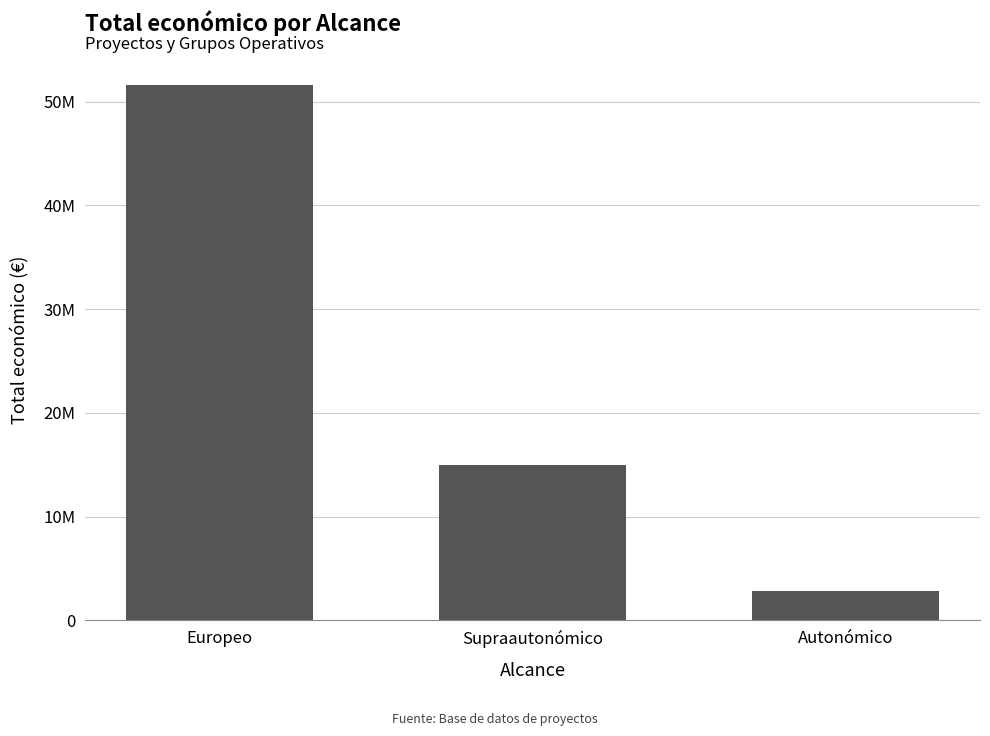

At which category does the chart reach its minimum across all series?

Autonómico